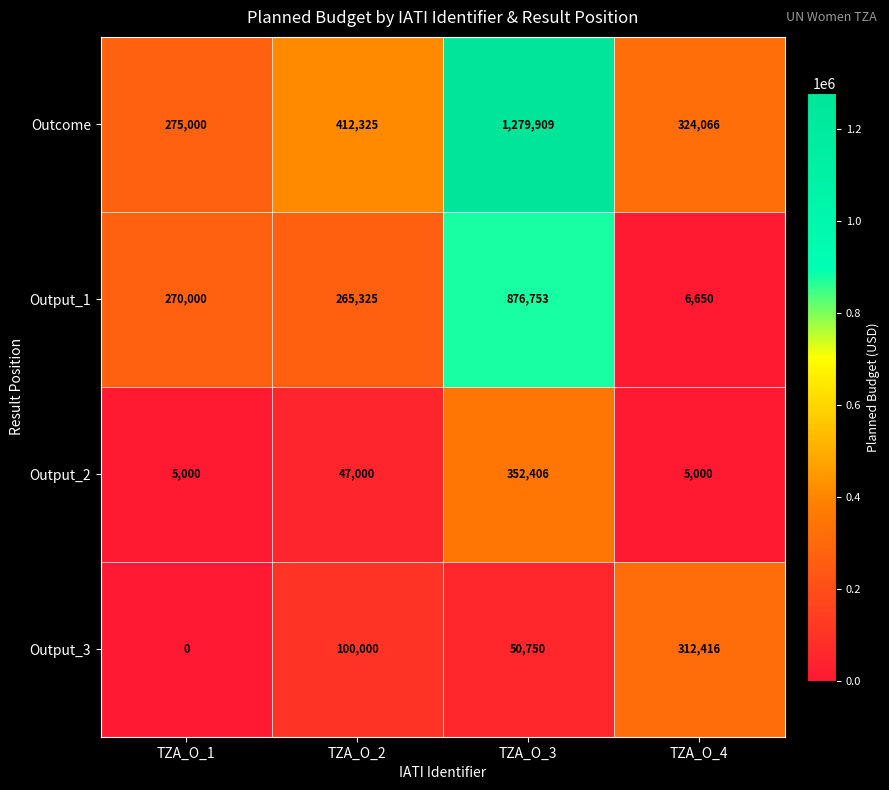

What is the difference between the Output_1 values at TZA_O_2 and TZA_O_3?

611428